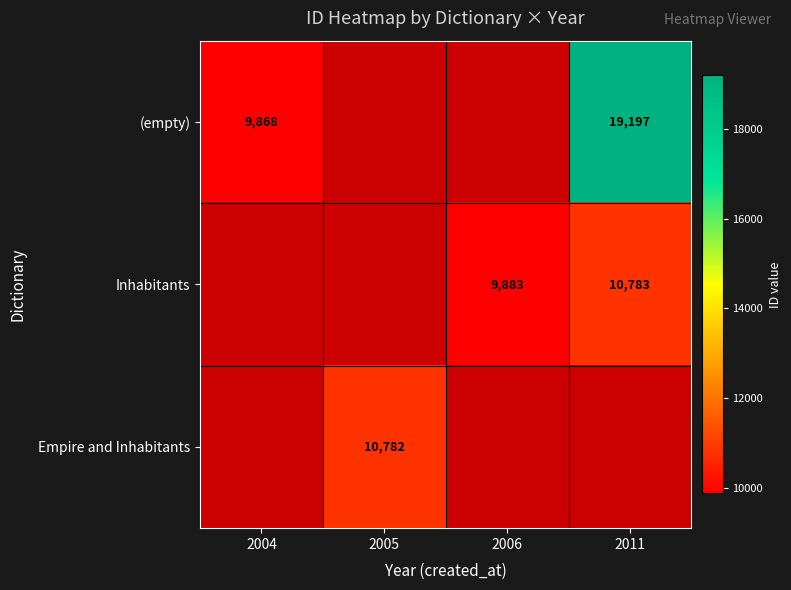

The value of (empty) at 2004 is 16465. True or false?

False